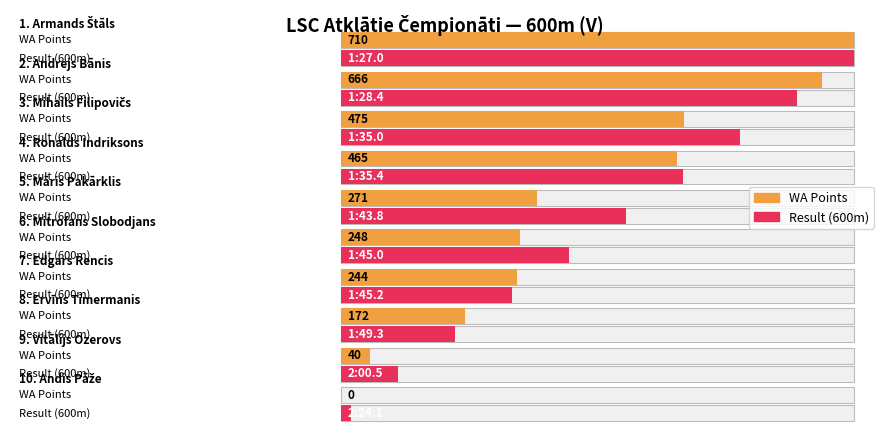

Is it true that WA Points equals 666 at Andrejs Bānis?

True